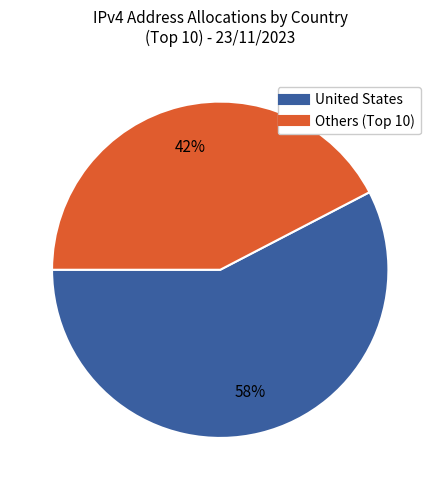

Is there a majority slice in this chart?

Yes